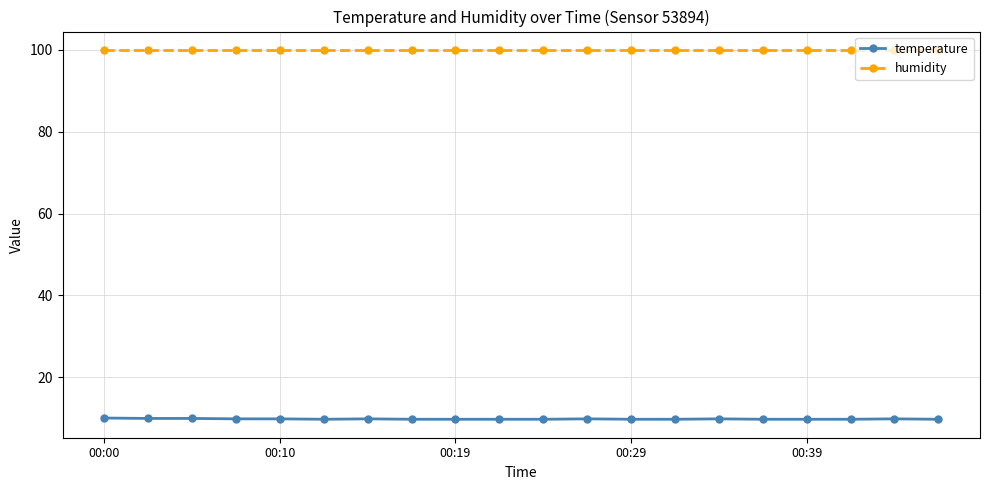

Is this an area chart (filled region under the line)?

No